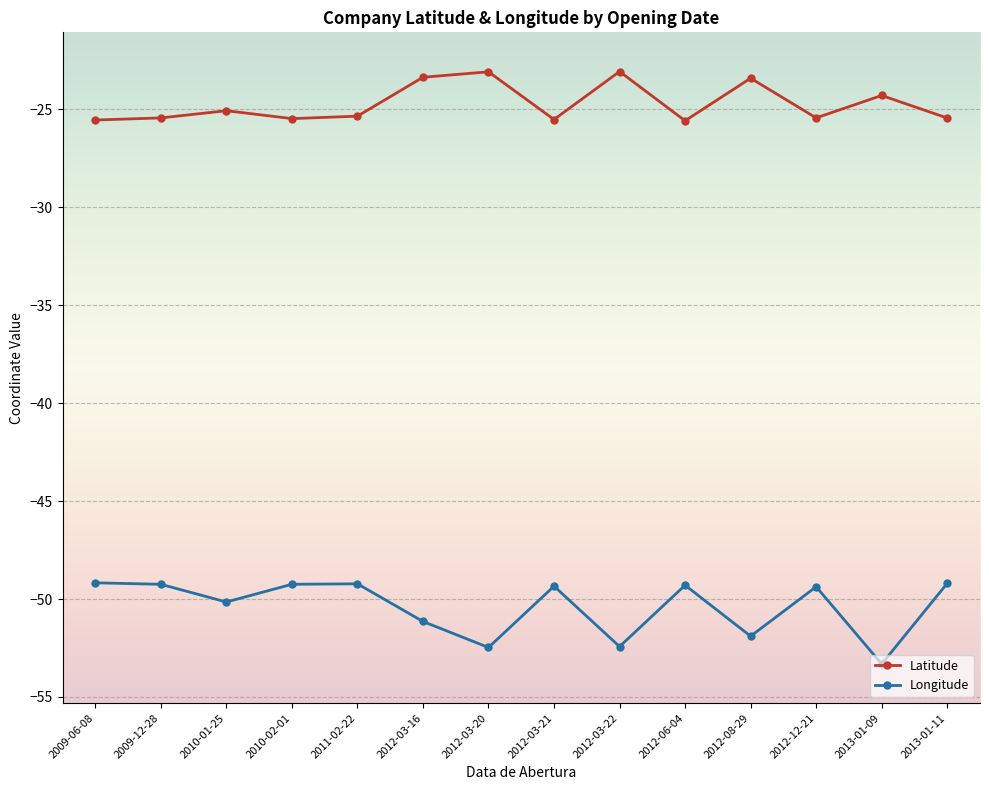

Rank the series at 2012-06-04 from lowest to highest value.

Longitude, Latitude